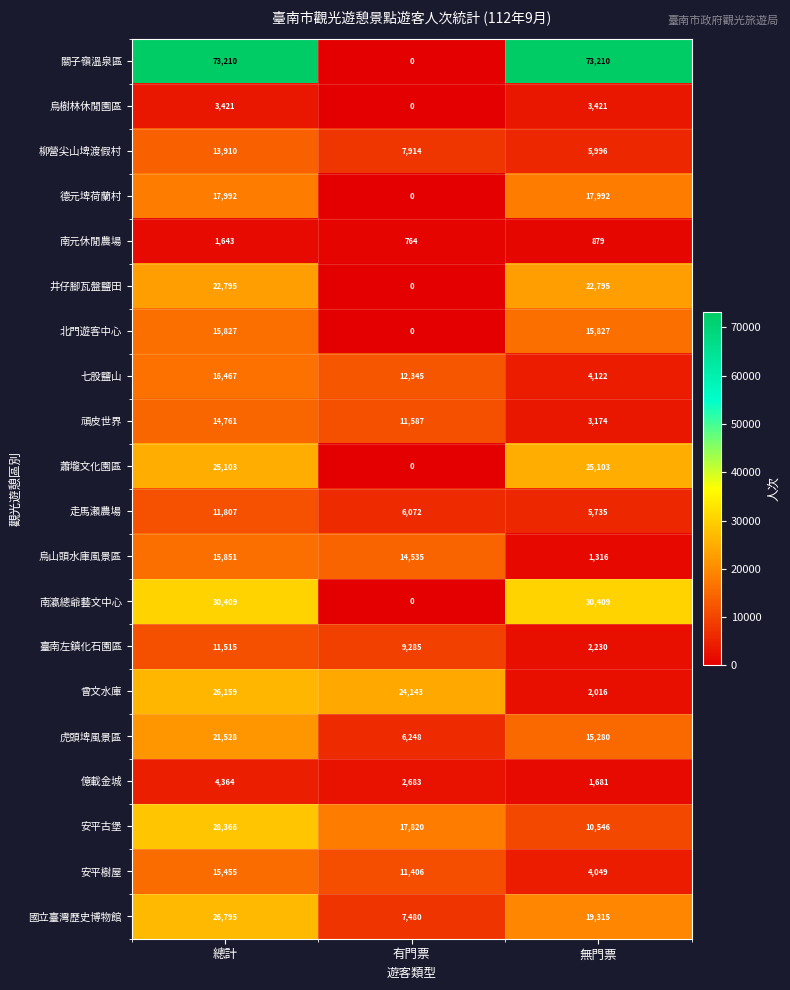

What is the difference between the maximum and second lowest values in the 七股鹽山 series?

4122